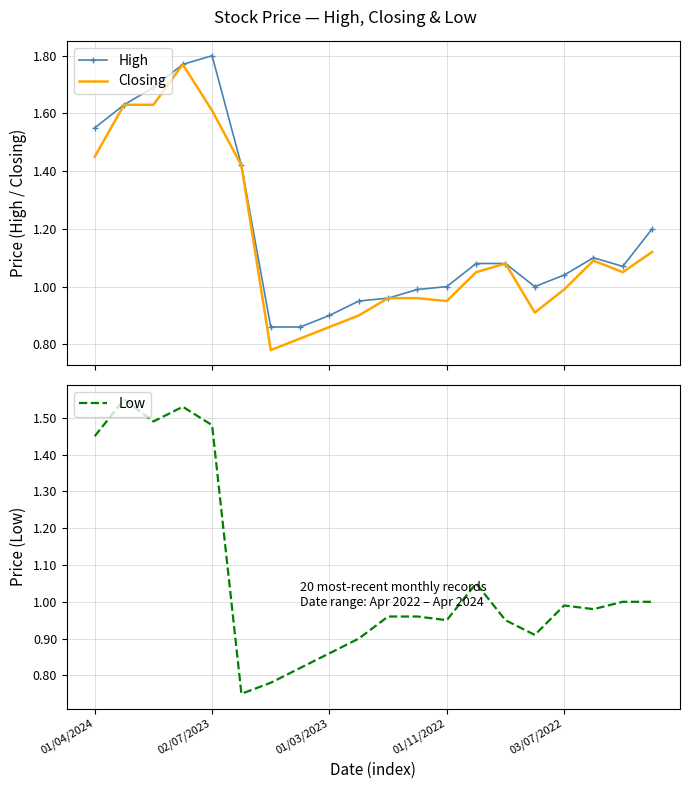

What is the spread (max minus min) of values at 17?

0.1